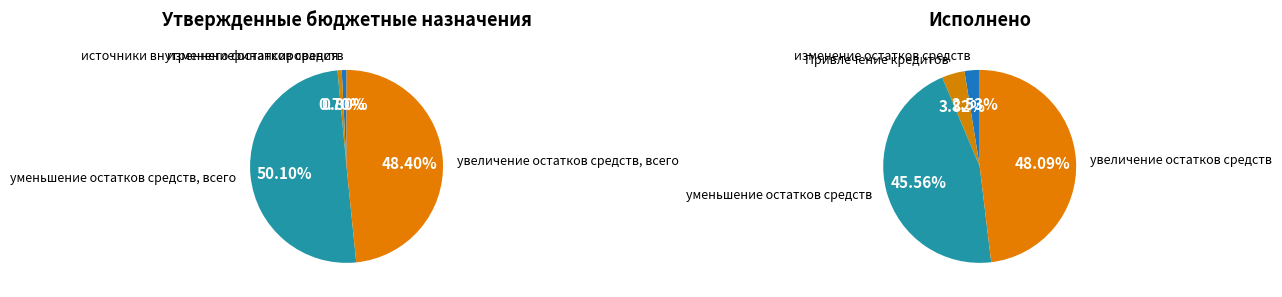

Which slice is the largest?

уменьшение остатков средств, всего